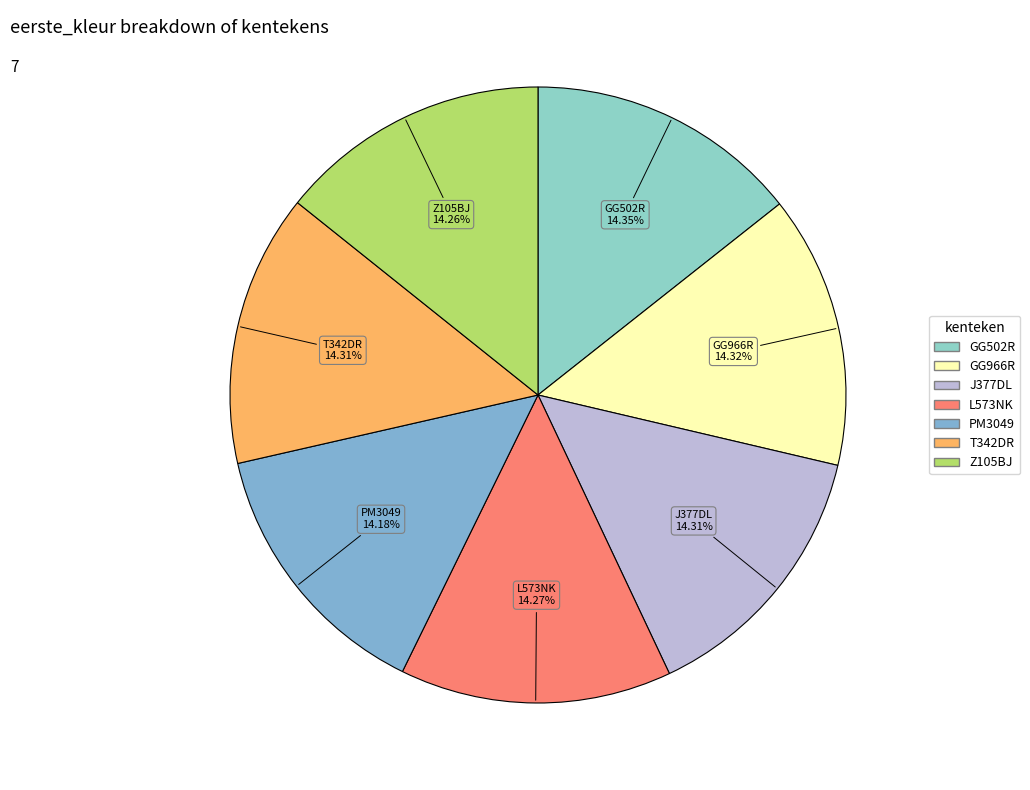

What percentage is the J377DL slice, to the nearest percent?

14%